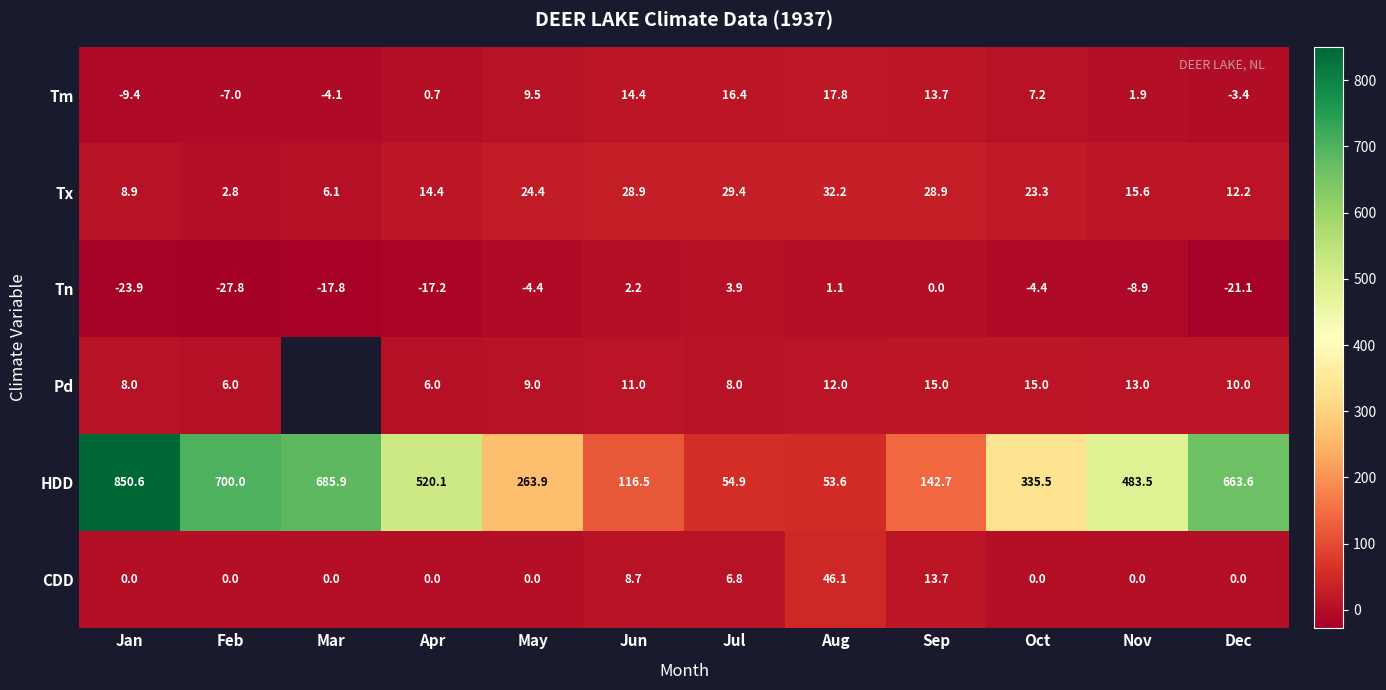

At Jul, list the series in order from largest to smallest.

HDD, Tx, Tm, Pd, CDD, Tn